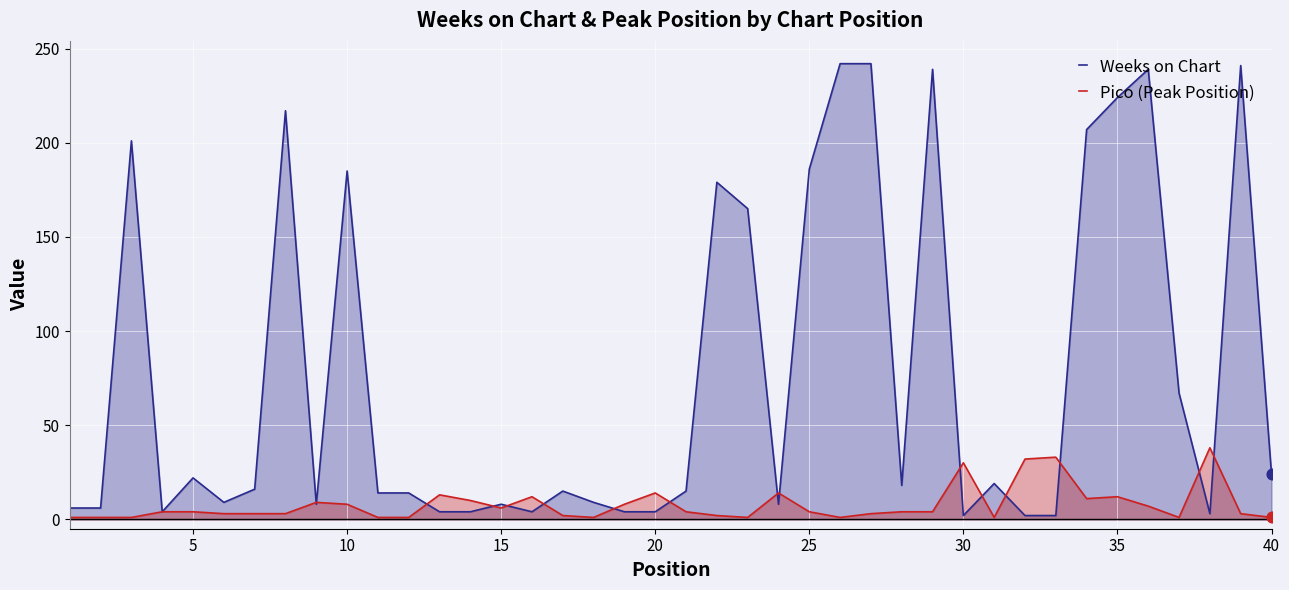

Which series has the largest total across all categories?

Weeks on Chart